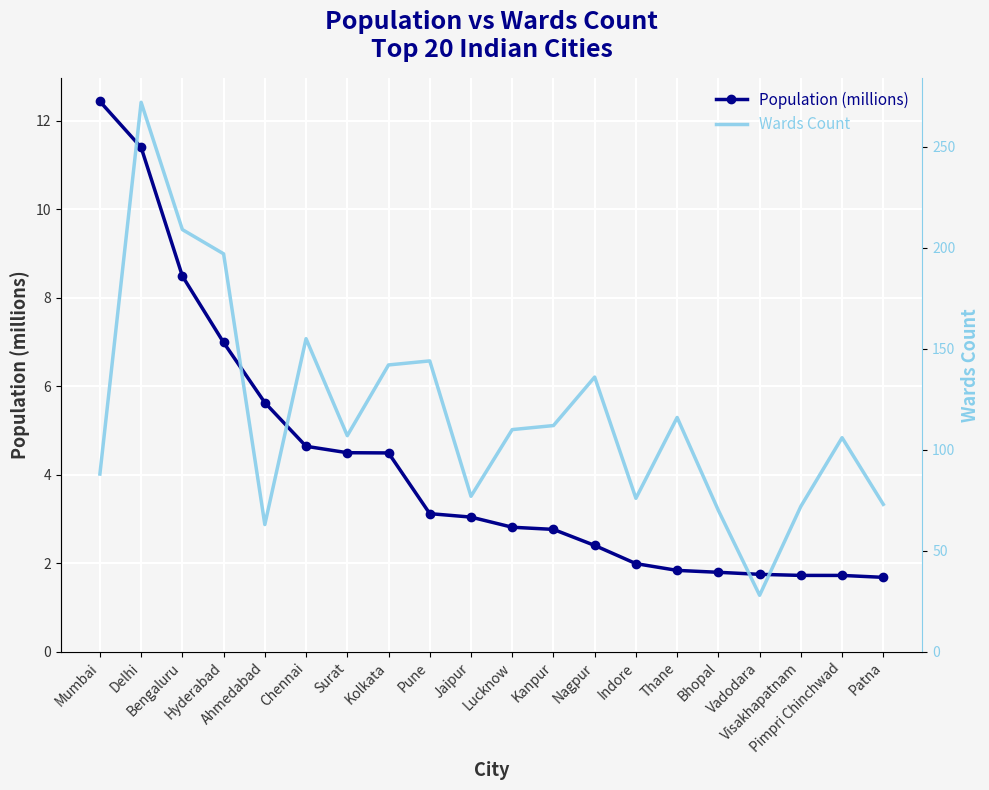

What are all the series names shown in the legend?

Population (millions), Wards Count